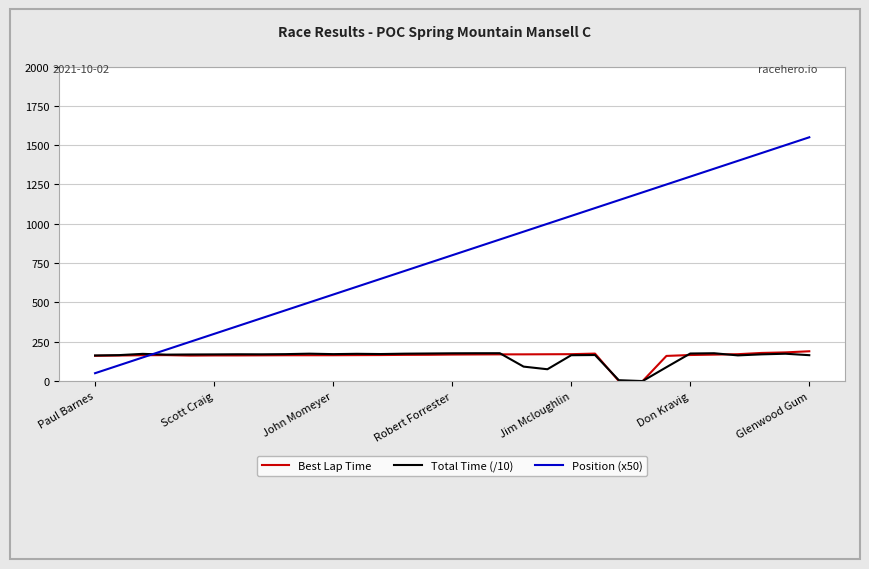

Which series has the largest total across all categories?

Position (x50)